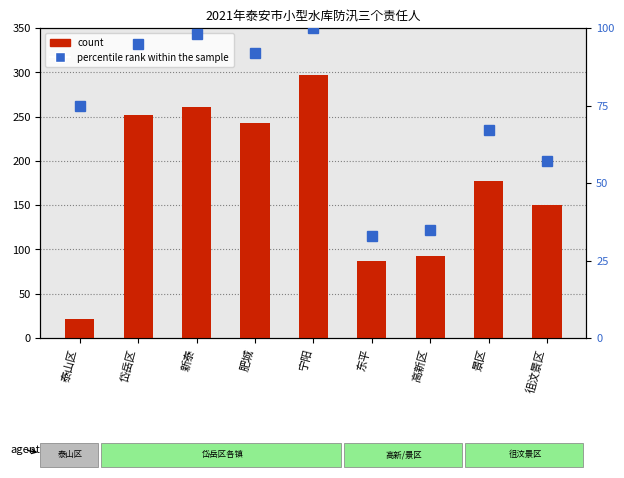

What is the maximum value shown in the chart?

297